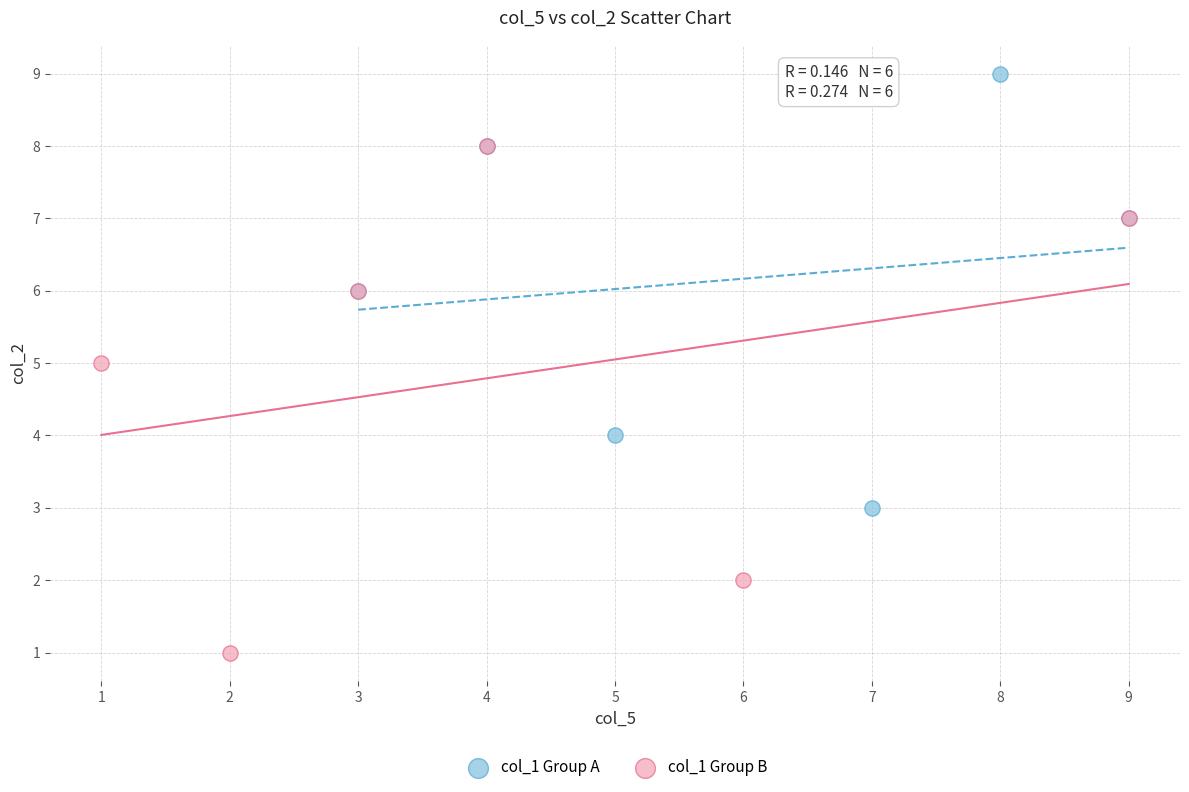

Which series contains the highest Y value?

col_1 Group A